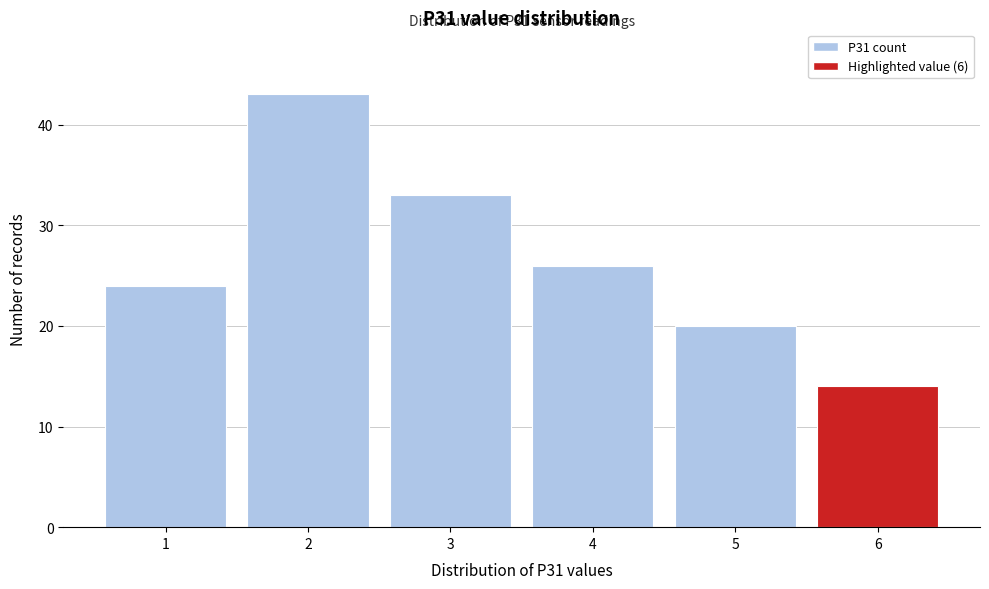

Which range on the x-axis has the tallest bar?

1.5 to 2.5